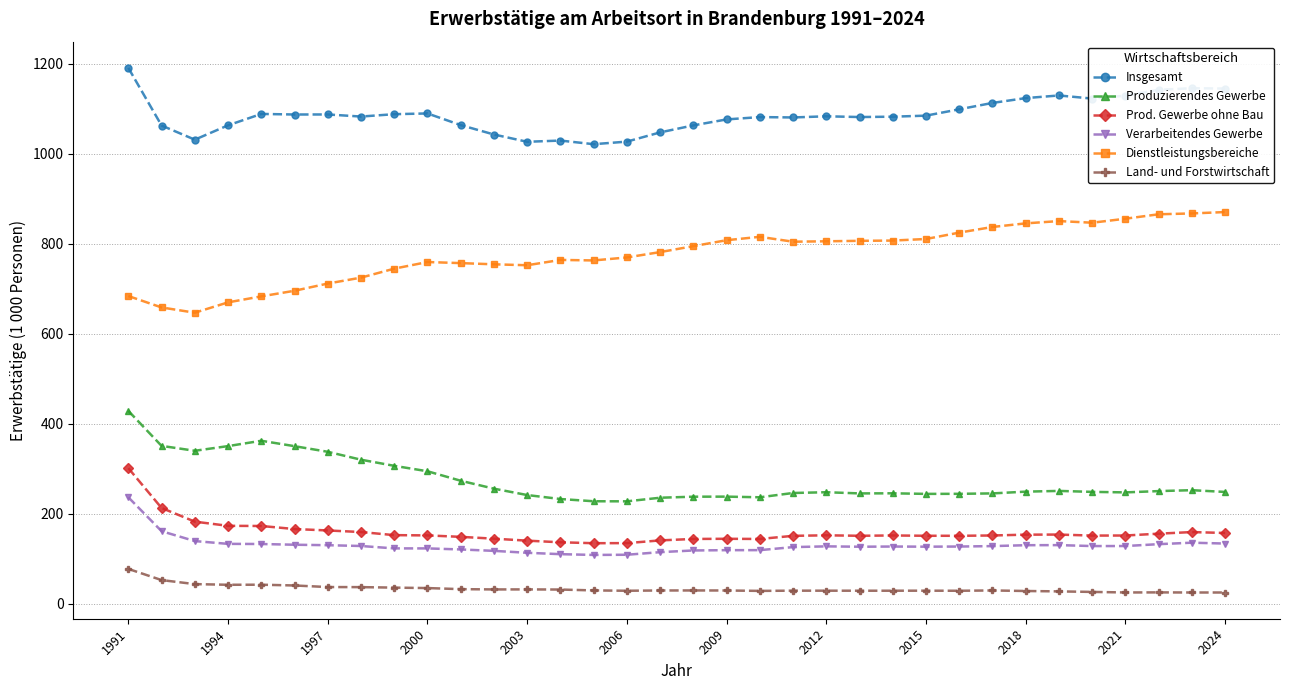

Is this an area chart (filled region under the line)?

No